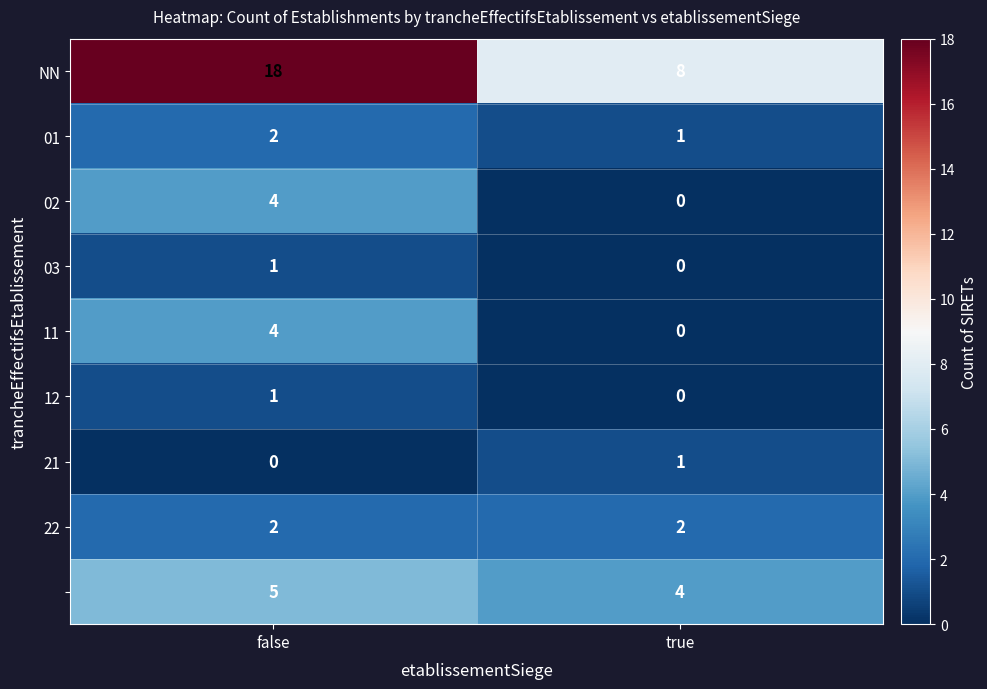

At which category is the sum across all series the highest?

false